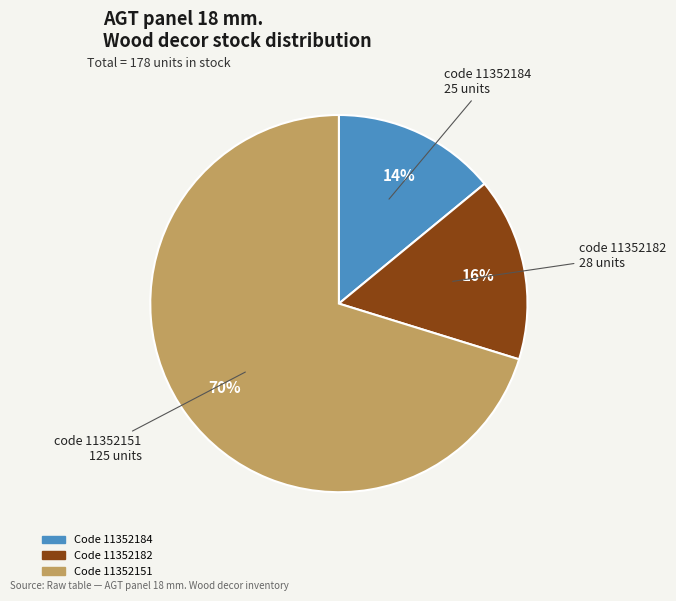

To the nearest percent, what is the combined percentage of Code 11352182 and Code 11352151?

86%